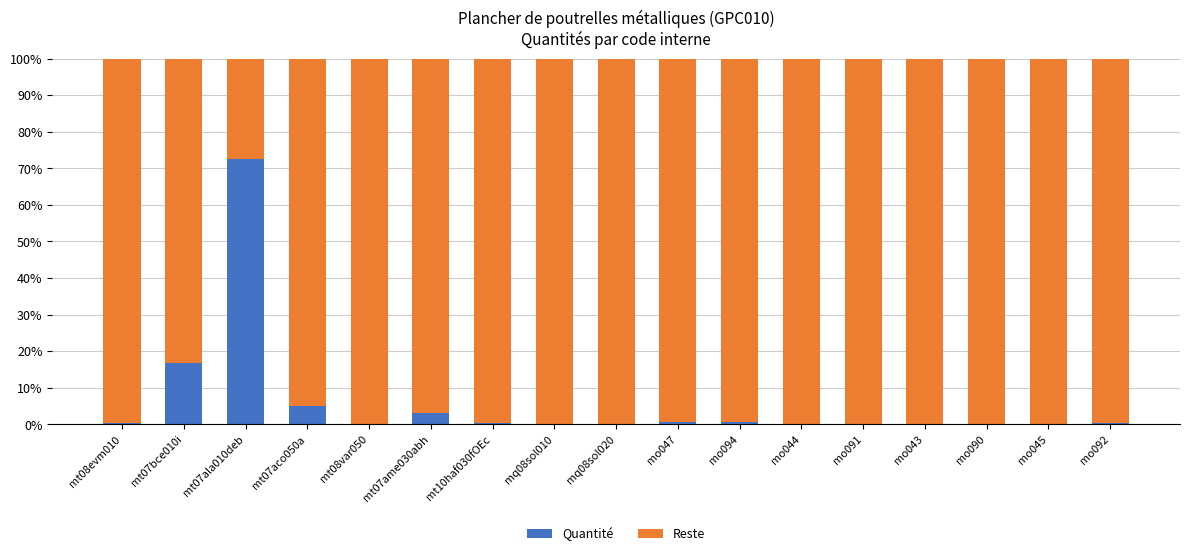

Where is Quantité nearest to the value 36?

mt07bce010i